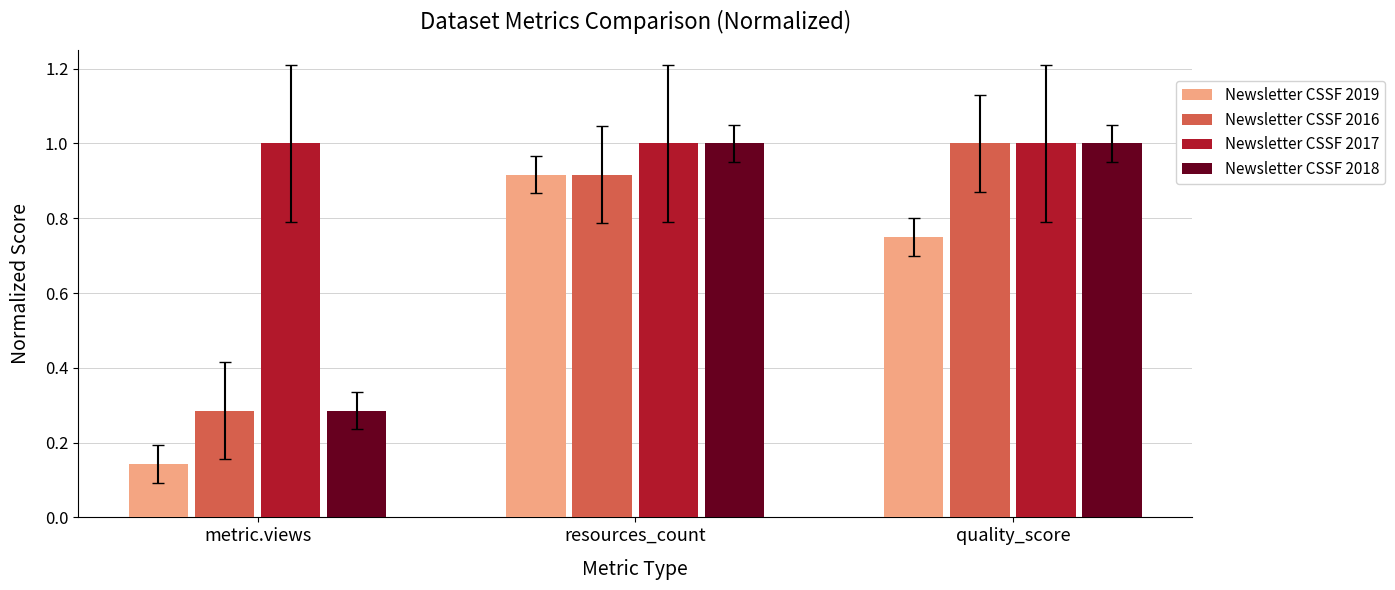

The value of Newsletter CSSF 2017 at resources_count is 1.3. True or false?

False